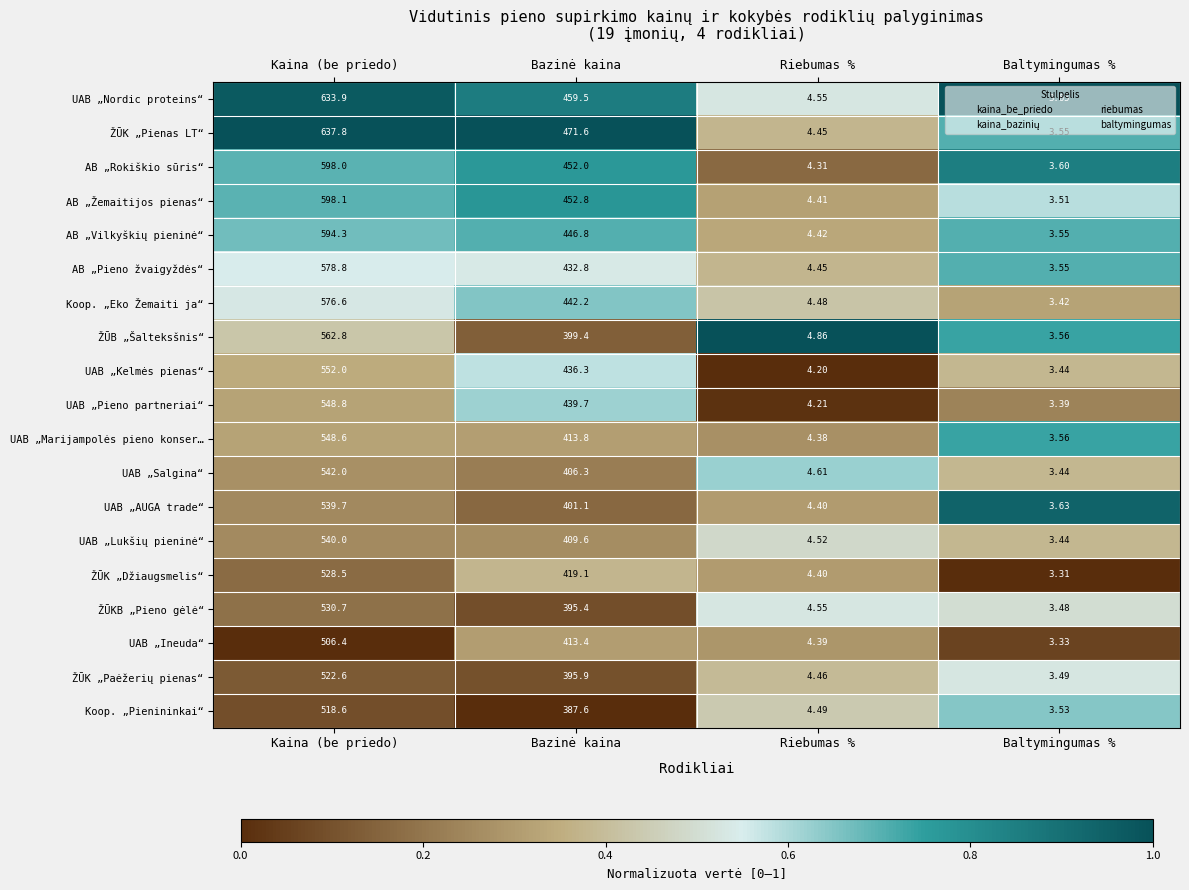

Which label corresponds to the largest value in the chart?

Kaina (be priedo)